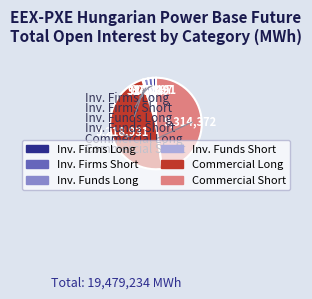

Is there any slice that represents more than half of the pie?

No